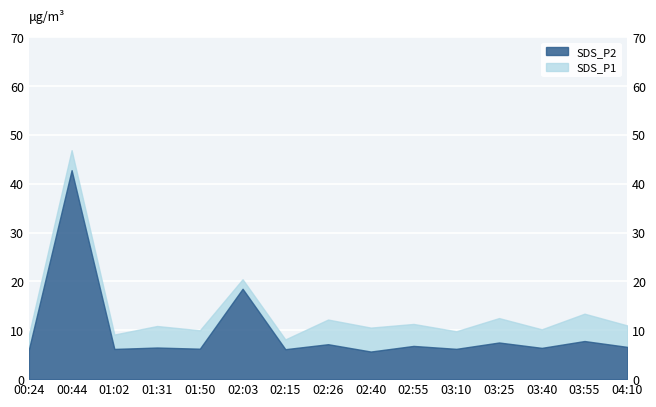

Between 04:10 and 02:55, which is larger?

02:55